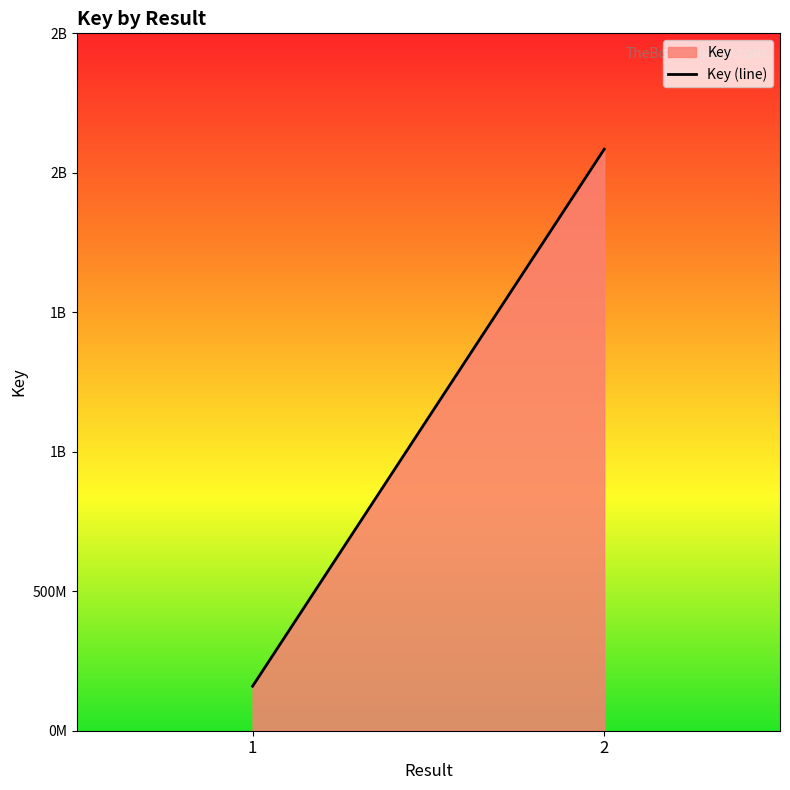

Is it true that the value at 1 is 159569413?

True